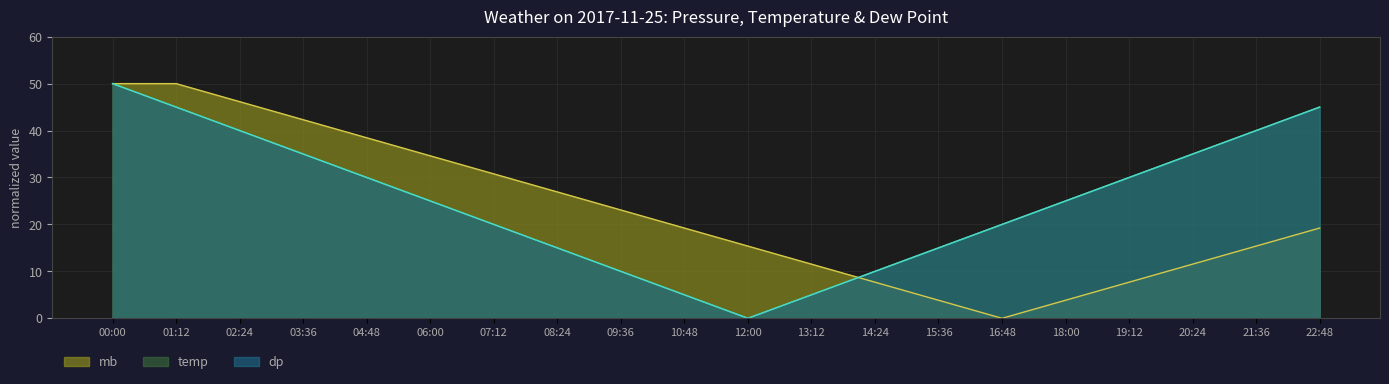

The temp series shows 15.0 at 08:24. True or false?

True